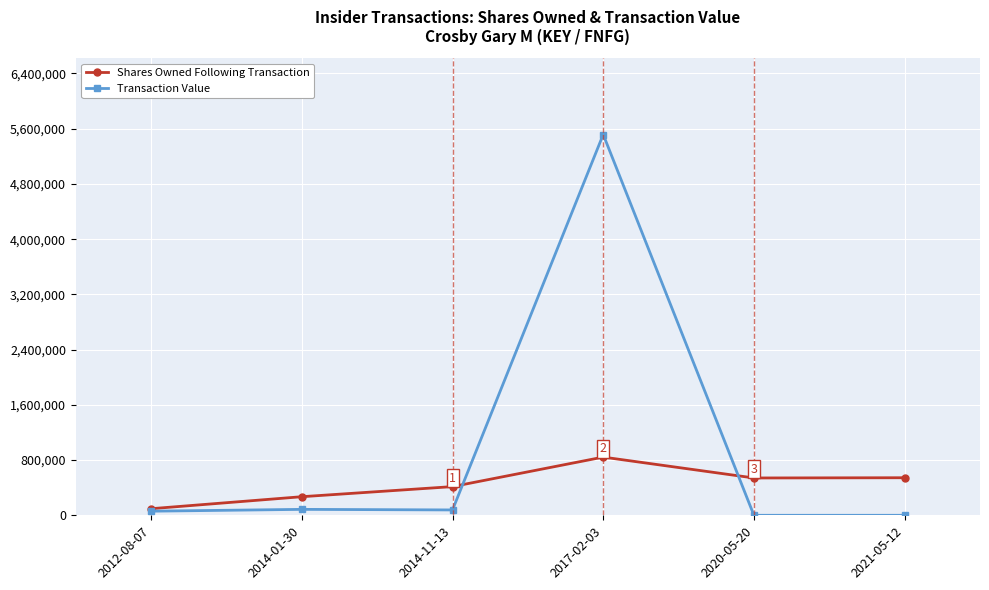

Which series has the largest range (max minus min)?

Transaction Value